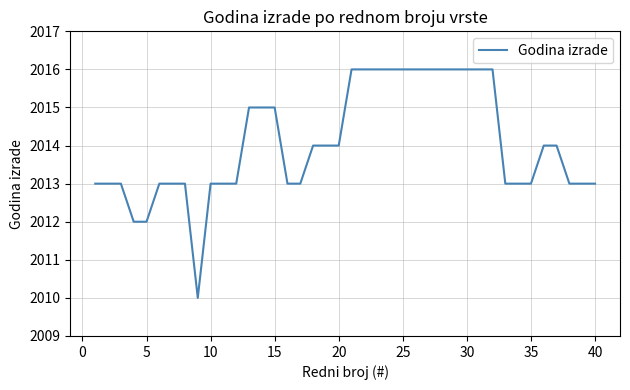

What is the minimum value shown in the chart?

2010